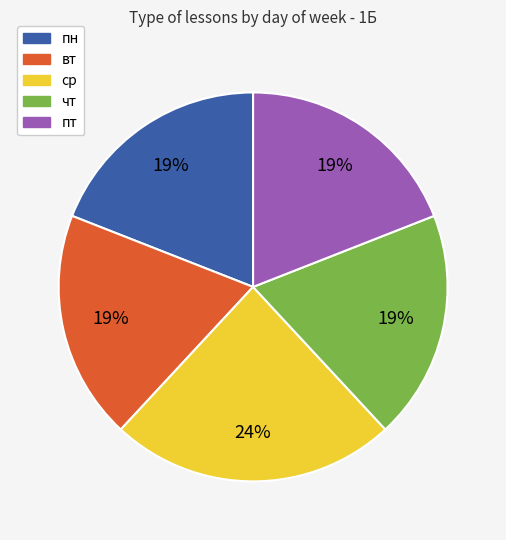

To the nearest percent, what is the difference between the largest and smallest slice percentages?

5%